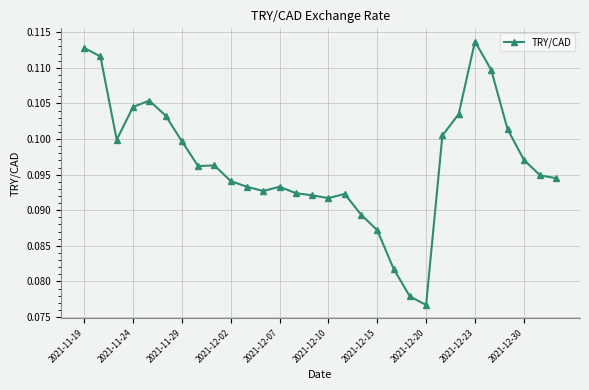

True or false: there are more than 0 points higher than both neighbors.

True